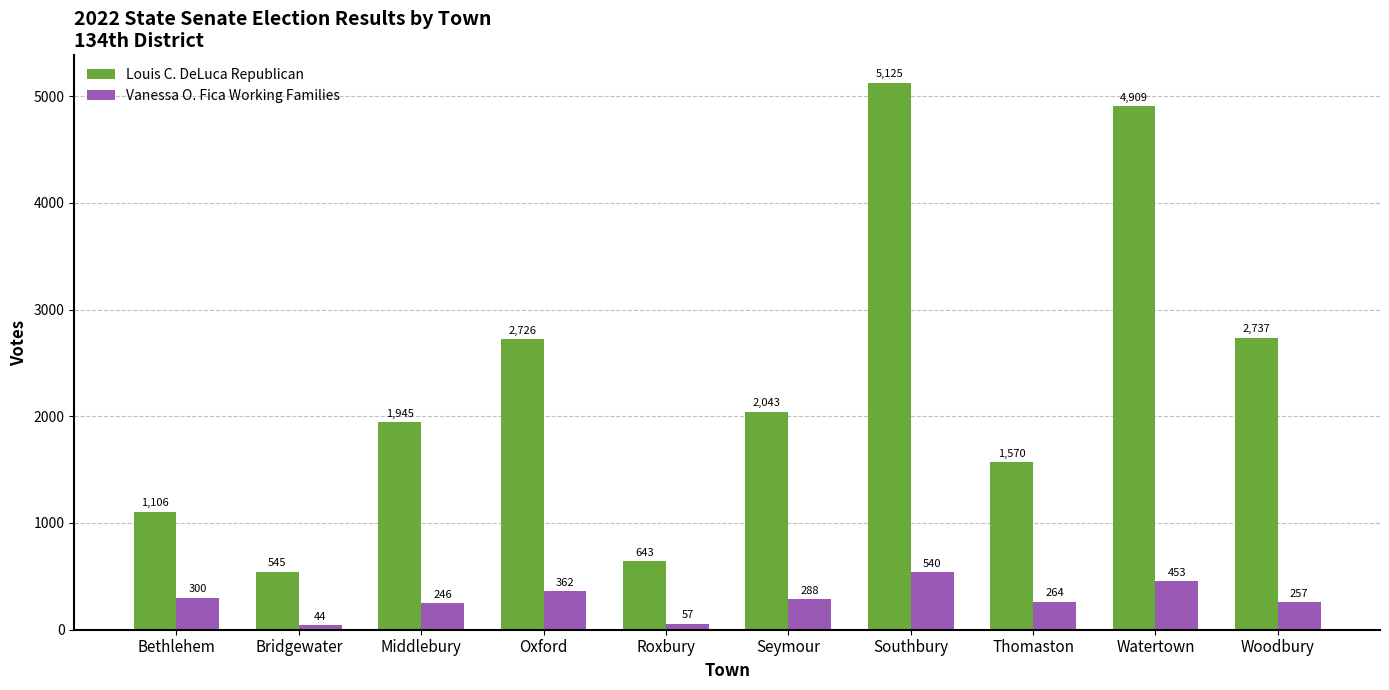

How many groups of bars are there?

10